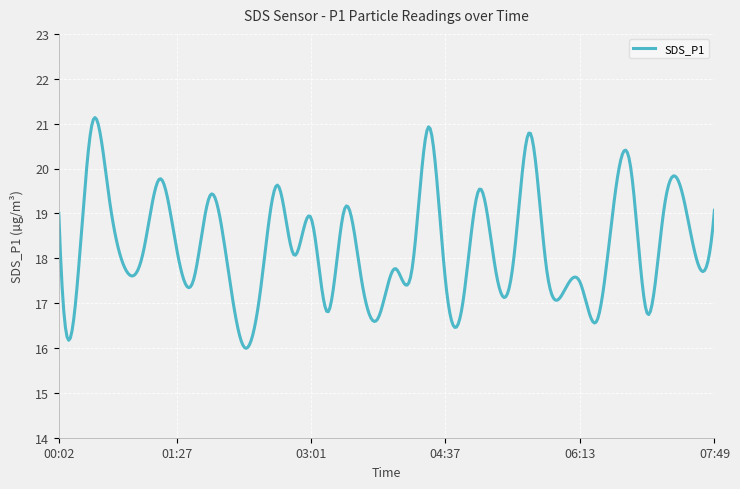

Does the chart have visible grid lines?

Yes